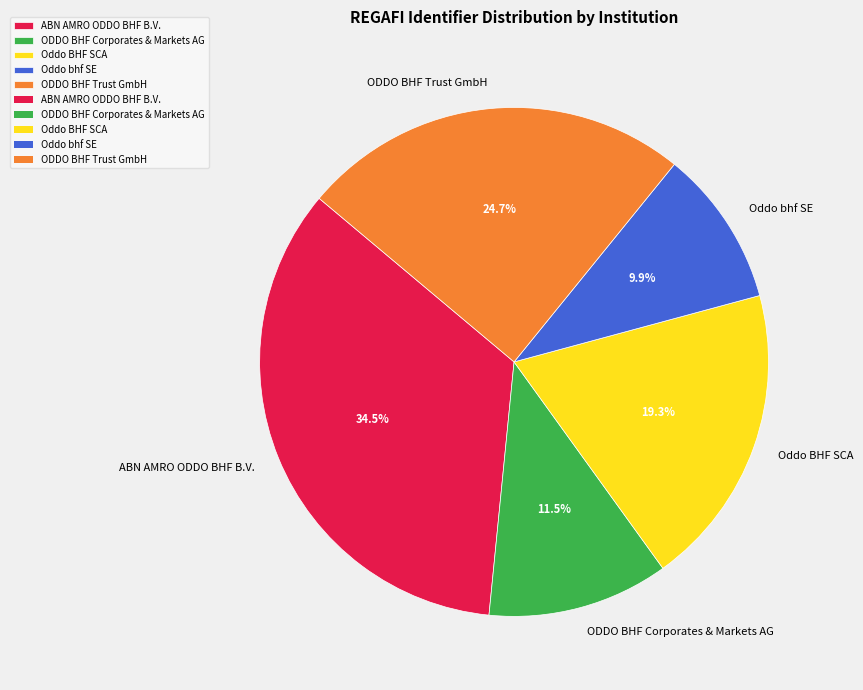

Between ODDO BHF Trust GmbH and ABN AMRO ODDO BHF B.V., which is larger?

ABN AMRO ODDO BHF B.V.